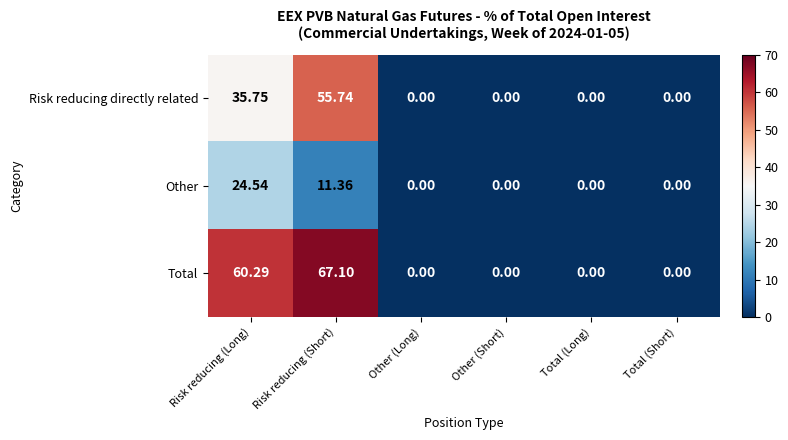

What is the greatest value displayed?

67.1